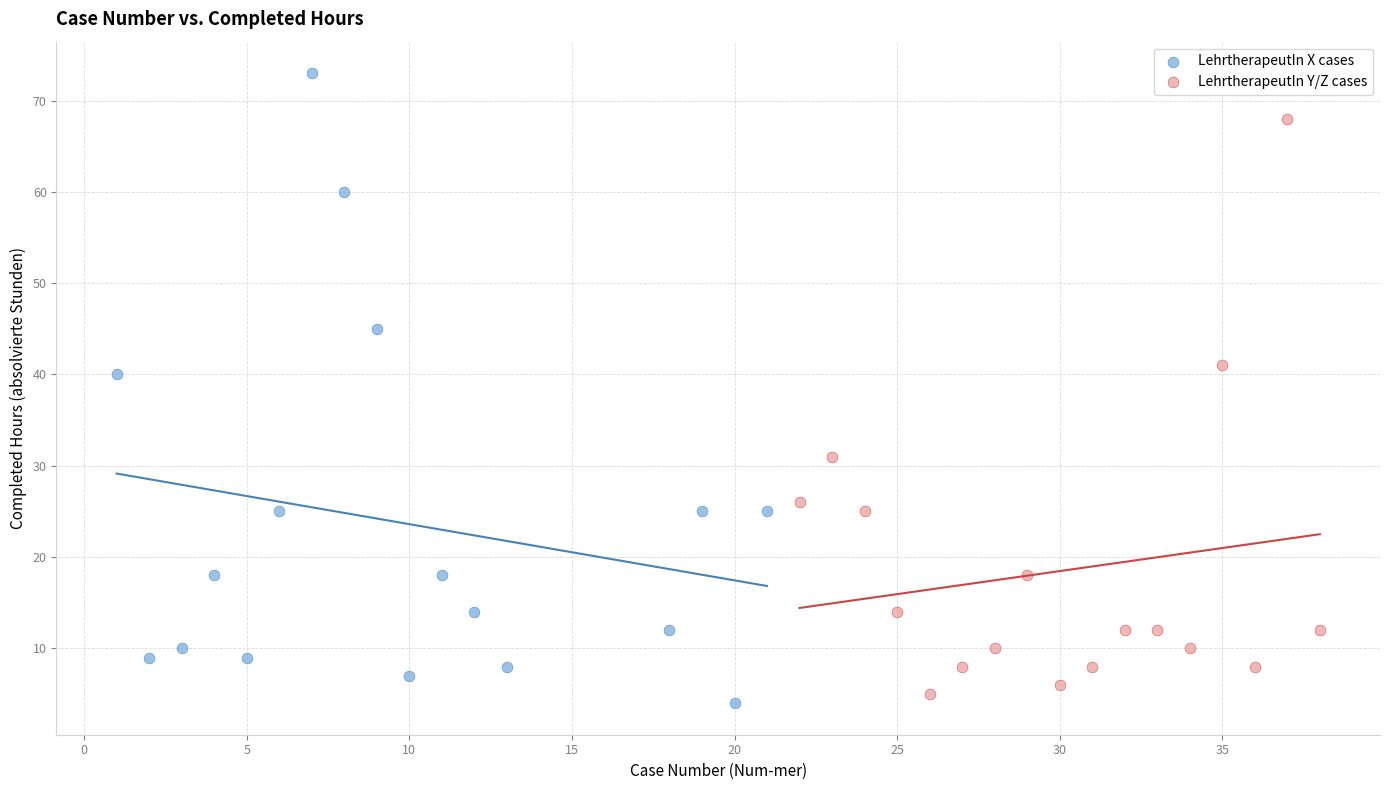

Which series reaches the maximum Y coordinate?

LehrtherapeutIn X cases